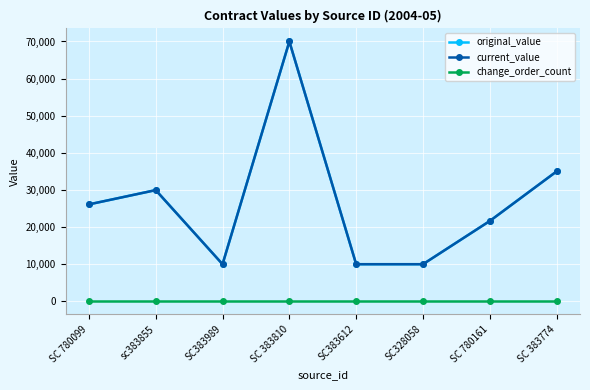

Where is current_value nearest to the value 40000?

SC 383774